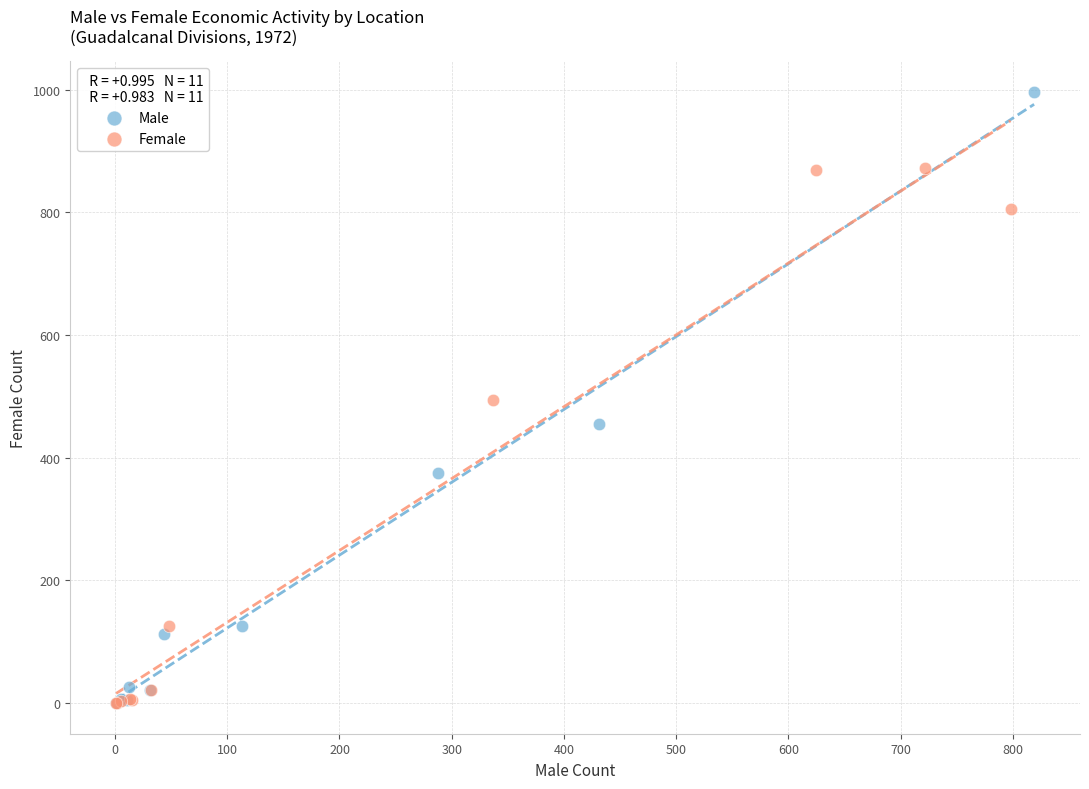

What are all the series names shown in the legend?

Male, Female